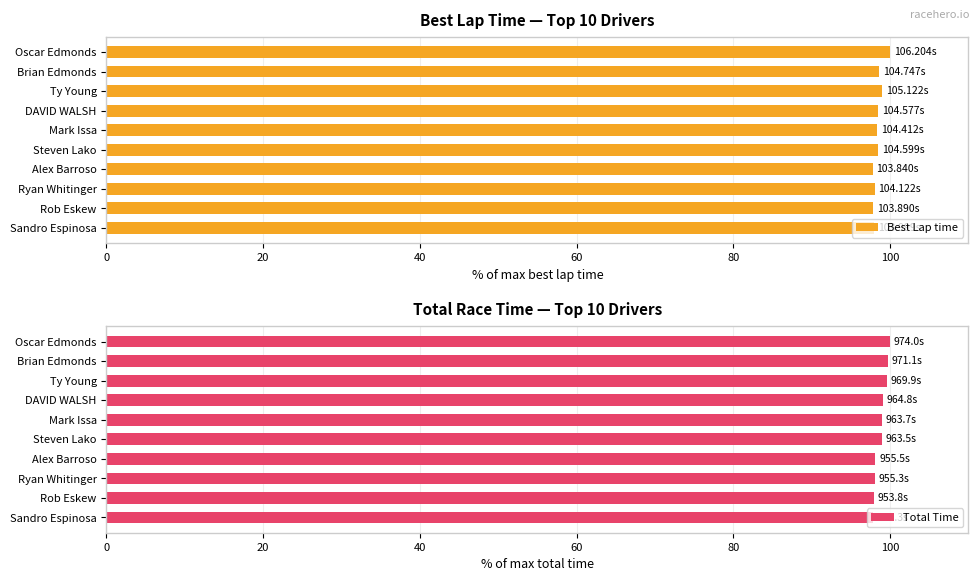

Which category has the highest value in the Best Lap time series?

Oscar Edmonds